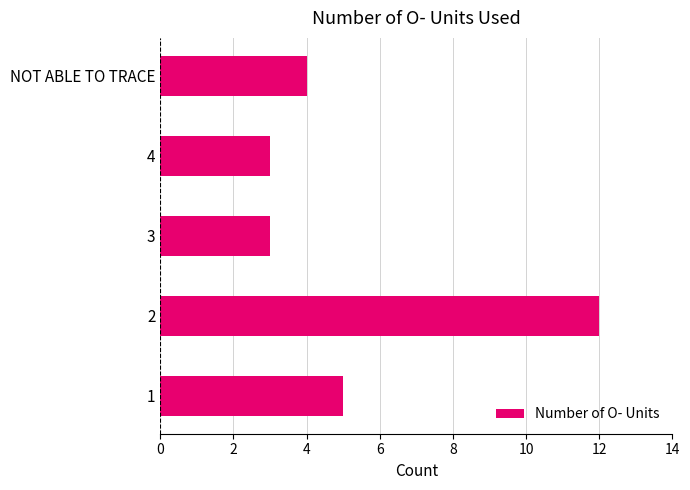

True or false: the data shows 3 at 2.

False